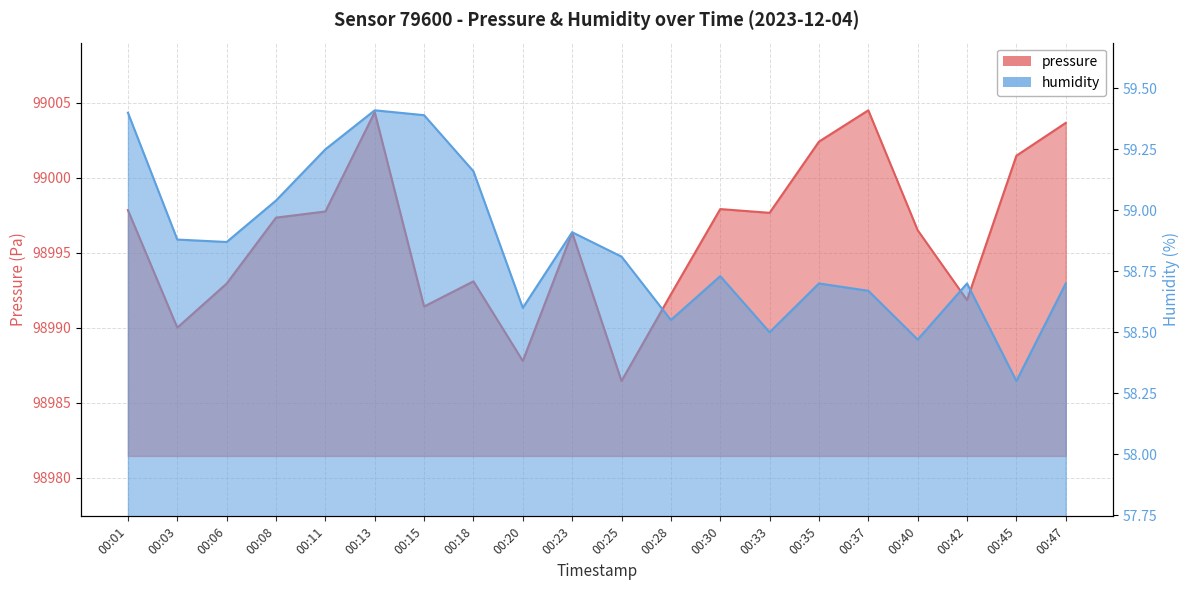

What is the maximum value for pressure?

99004.5